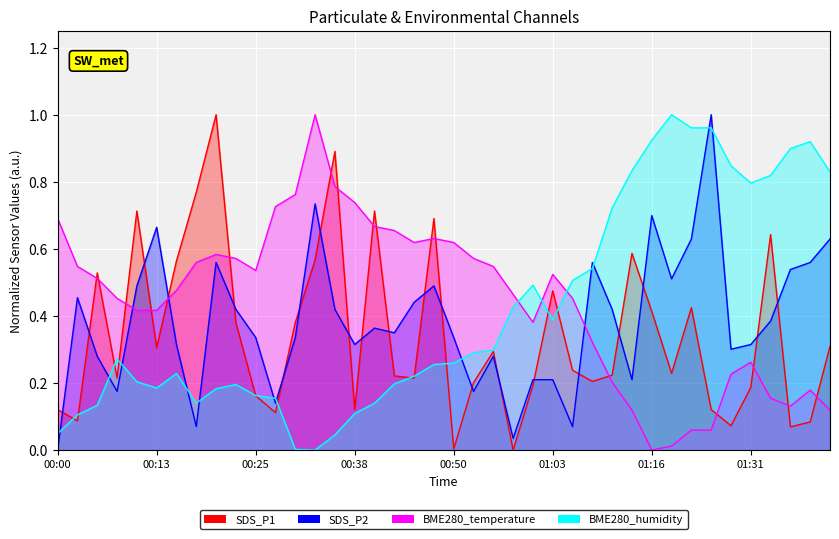

Reading right to left, transcribe all the data shown in this chart.

SDS_P1: 01:42=0.3	01:39=0.1	01:37=0.1	01:34=0.6	01:31=0.2	01:28=0.1	01:25=0.1	01:22=0.4	01:19=0.2	01:16=0.4	01:14=0.6	01:11=0.2	01:08=0.2	01:06=0.2	01:03=0.5	01:01=0.2	00:58=0.0	00:56=0.3	00:53=0.2	00:50=0.0	00:48=0.7	00:45=0.2	00:43=0.2	00:40=0.7	00:38=0.1	00:35=0.9	00:33=0.6	00:30=0.4	00:28=0.1	00:25=0.2	00:23=0.4	00:20=1.0	00:18=0.8	00:15=0.6	00:13=0.3	00:10=0.7	00:08=0.2	00:05=0.5	00:03=0.1	00:00=0.1
SDS_P2: 01:42=0.6	01:39=0.6	01:37=0.5	01:34=0.4	01:31=0.3	01:28=0.3	01:25=1.0	01:22=0.6	01:19=0.5	01:16=0.7	01:14=0.2	01:11=0.4	01:08=0.6	01:06=0.1	01:03=0.2	01:01=0.2	00:58=0.0	00:56=0.3	00:53=0.2	00:50=0.3	00:48=0.5	00:45=0.4	00:43=0.3	00:40=0.4	00:38=0.3	00:35=0.4	00:33=0.7	00:30=0.3	00:28=0.1	00:25=0.3	00:23=0.4	00:20=0.6	00:18=0.1	00:15=0.3	00:13=0.7	00:10=0.5	00:08=0.2	00:05=0.3	00:03=0.5	00:00=0.0
BME280_temperature: 01:42=0.1	01:39=0.2	01:37=0.1	01:34=0.2	01:31=0.3	01:28=0.2	01:25=0.1	01:22=0.1	01:19=0.0	01:16=0.0	01:14=0.1	01:11=0.2	01:08=0.3	01:06=0.5	01:03=0.5	01:01=0.4	00:58=0.5	00:56=0.5	00:53=0.6	00:50=0.6	00:48=0.6	00:45=0.6	00:43=0.7	00:40=0.7	00:38=0.7	00:35=0.8	00:33=1.0	00:30=0.8	00:28=0.7	00:25=0.5	00:23=0.6	00:20=0.6	00:18=0.6	00:15=0.5	00:13=0.4	00:10=0.4	00:08=0.5	00:05=0.5	00:03=0.5	00:00=0.7
BME280_humidity: 01:42=0.8	01:39=0.9	01:37=0.9	01:34=0.8	01:31=0.8	01:28=0.8	01:25=1.0	01:22=1.0	01:19=1.0	01:16=0.9	01:14=0.8	01:11=0.7	01:08=0.5	01:06=0.5	01:03=0.4	01:01=0.5	00:58=0.4	00:56=0.3	00:53=0.3	00:50=0.3	00:48=0.3	00:45=0.2	00:43=0.2	00:40=0.1	00:38=0.1	00:35=0.0	00:33=0.0	00:30=0.0	00:28=0.2	00:25=0.2	00:23=0.2	00:20=0.2	00:18=0.1	00:15=0.2	00:13=0.2	00:10=0.2	00:08=0.3	00:05=0.1	00:03=0.1	00:00=0.0